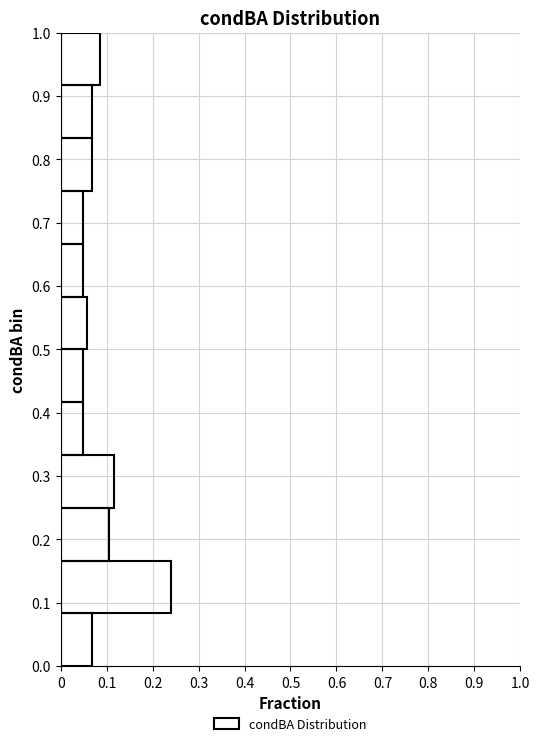

How long is the bar that spans 0.08 to 0.17 on the y-axis? Neither the bar edges nor the lengths are printed on the chart, so give them approximately, as read against the axes.

0.24